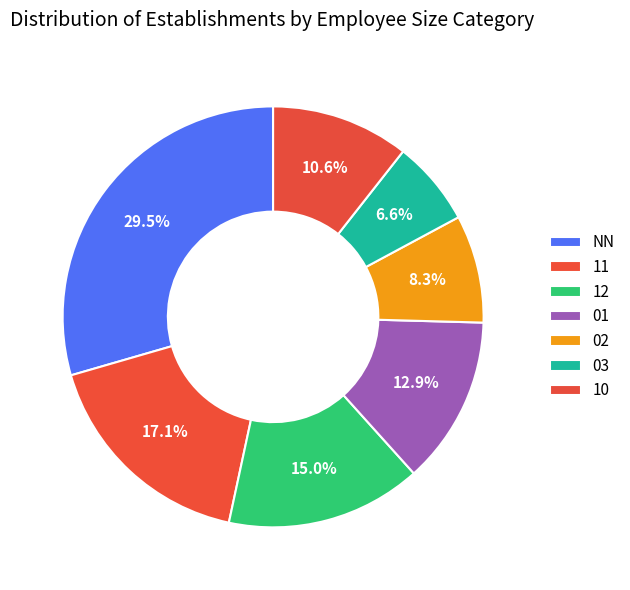

Is it true that 10 is 17% of the pie?

False